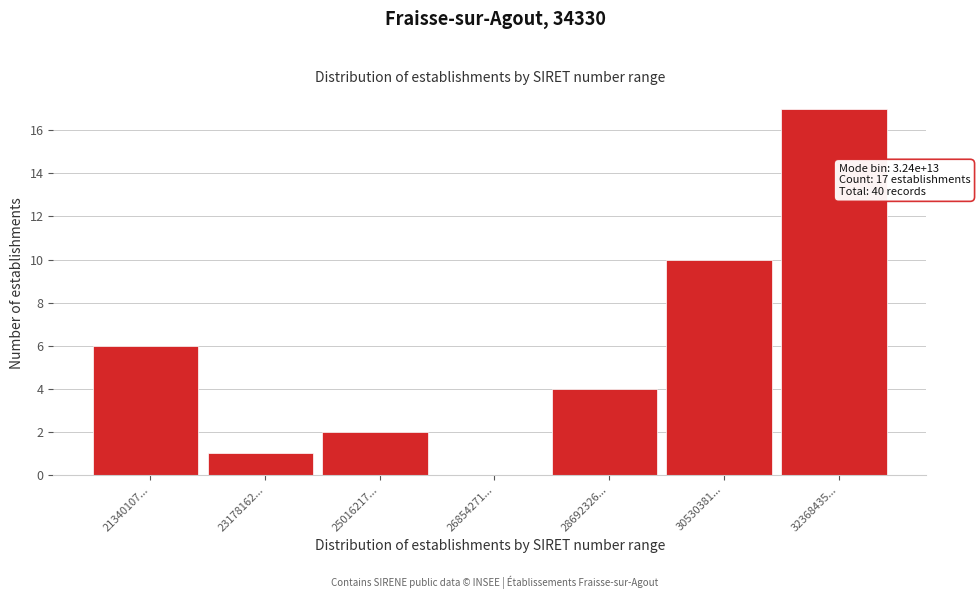

Reading left to right, what are all the values shown in this chart?

21340107...=6	23178162...=1	25016217...=2	26854271...=0	28692326...=4	30530381...=10	32368435...=17